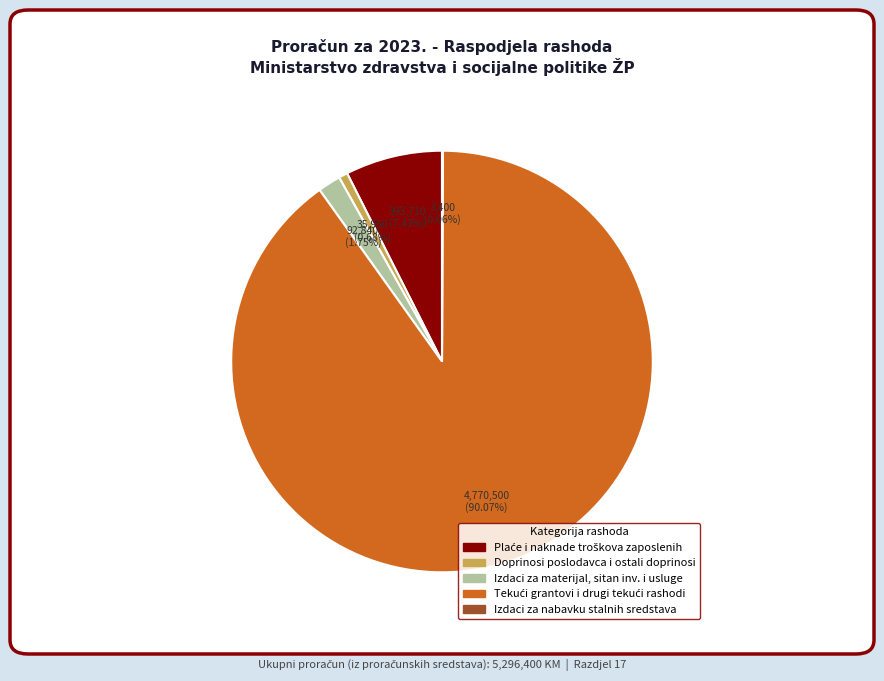

To the nearest percent, what is the difference between the largest and smallest slice percentages?

90%